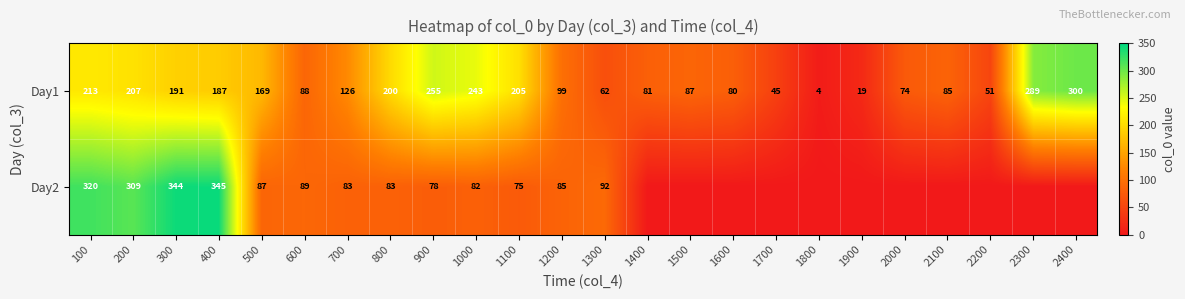

What is the lowest value of the Day1 series?

4